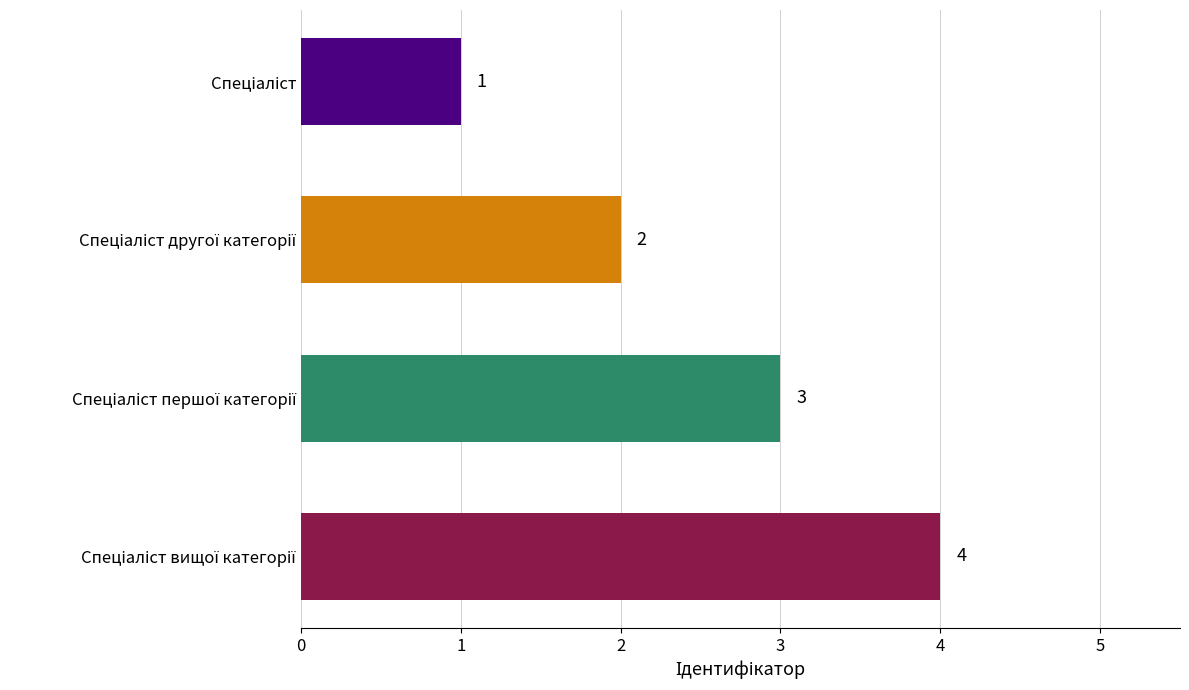

Are the bars grouped side by side (vs. stacked)?

No